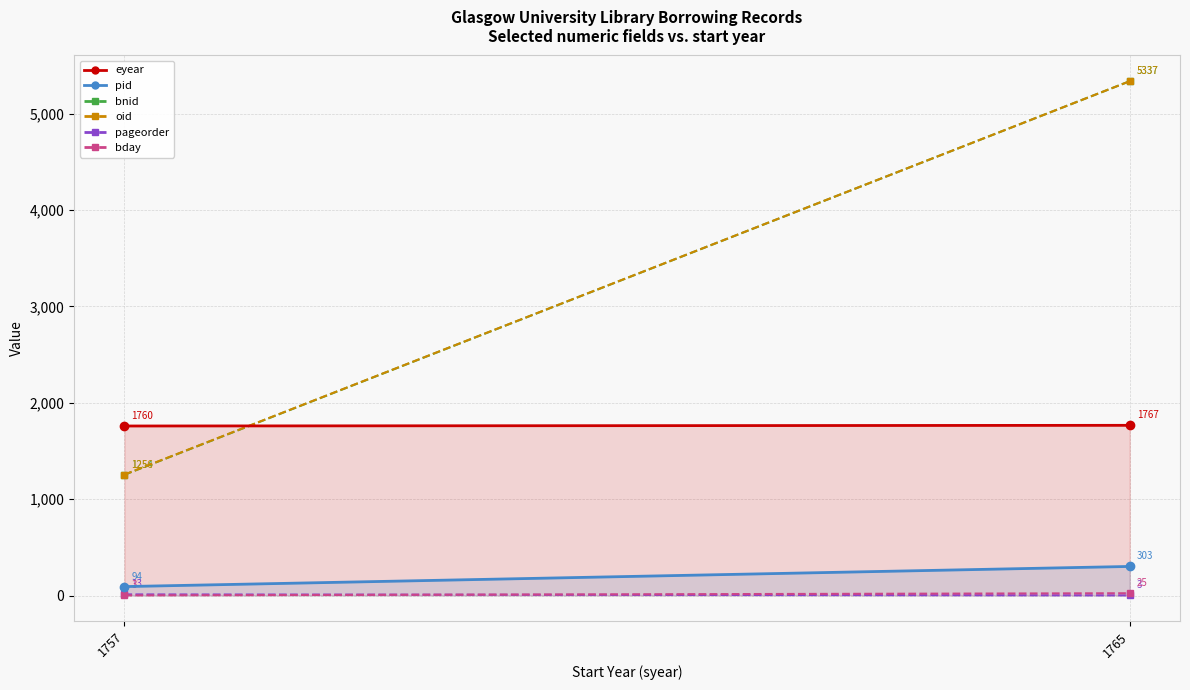

Reading left to right, transcribe all the data shown in this chart.

eyear: 1760	1767
pid: 94	303
bnid: 1254	5337
oid: 1256	5337
pageorder: 13	3
bday: 3	25